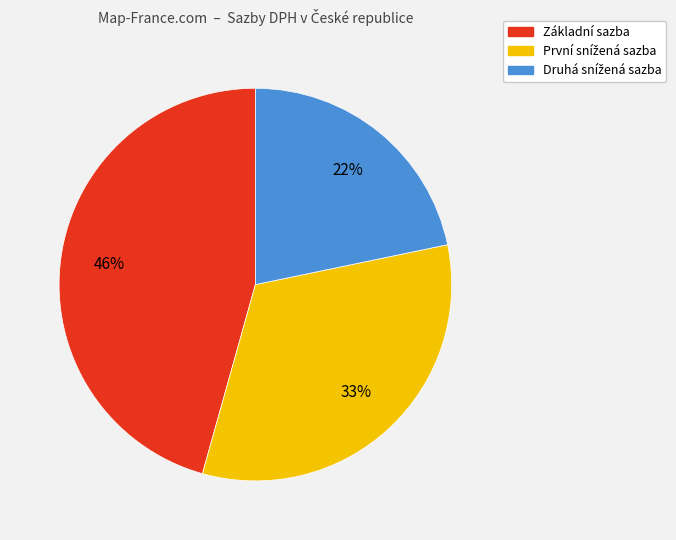

To the nearest percent, what portion does Základní sazba represent?

46%